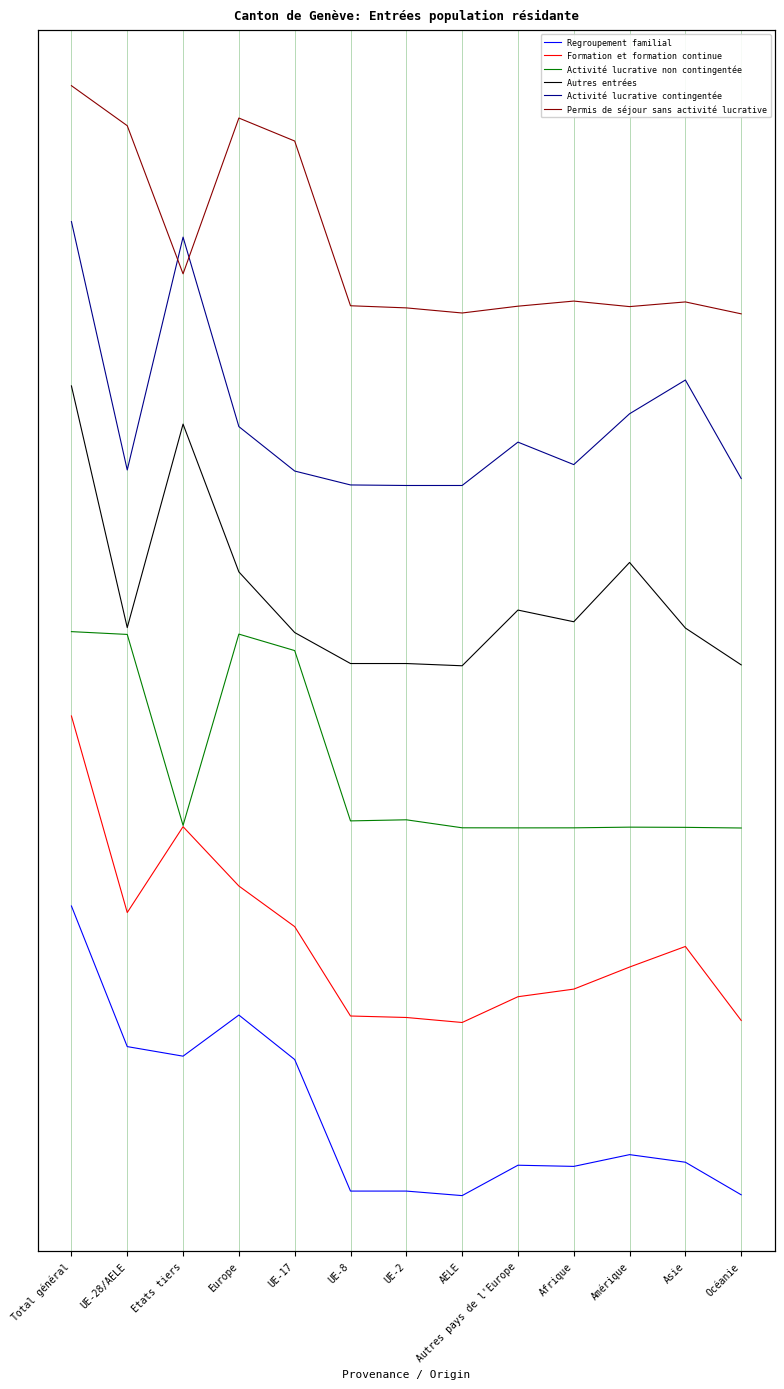

What is the average value of the Activité lucrative contingentée series?

900.0